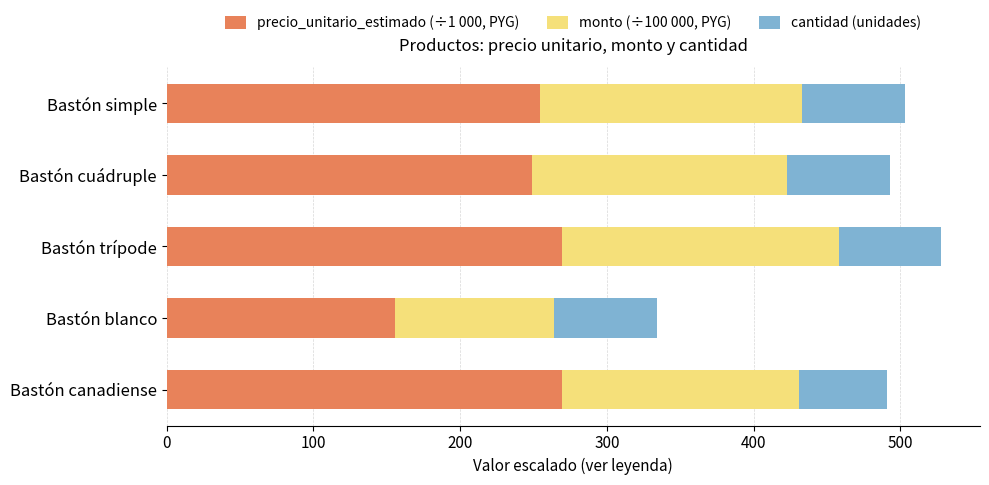

What is the total value across all series at Bastón simple?

502.9